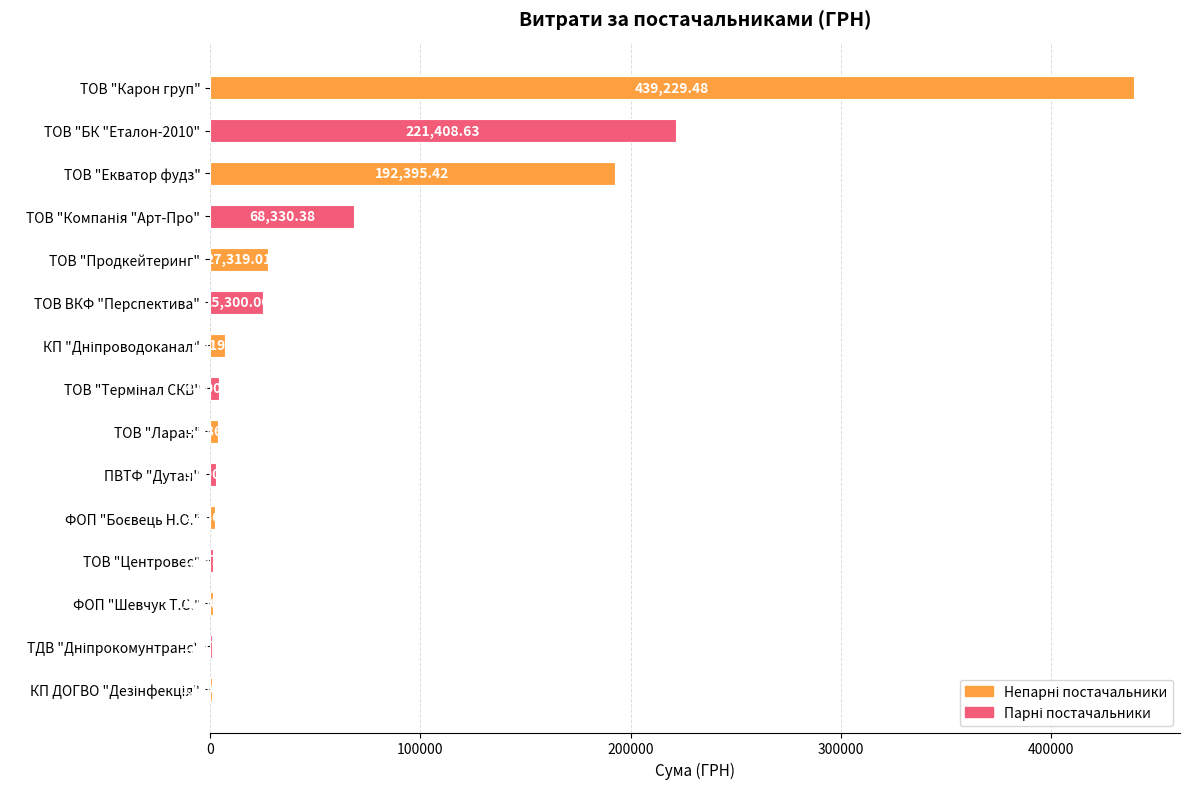

Where is the data nearest to the value 220115?

ТОВ "БК "Еталон-2010"